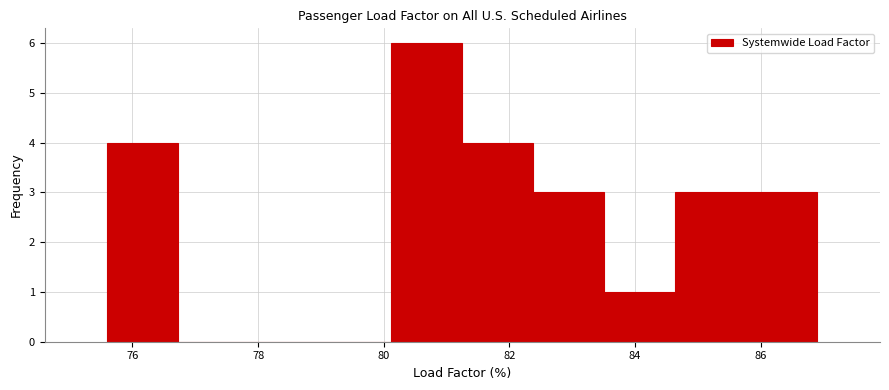

Reading left to right, transcribe this chart: for each bar, give the range it covers on the x-axis and its height. Neither the bar edges nor the heights are printed on the chart, so give them approximately, as read against the axes.

75.6 to 76.8: 4
76.8 to 77.8: 0
77.8 to 79.0: 0
79.0 to 80.2: 0
80.2 to 81.2: 6
81.2 to 82.4: 4
82.4 to 83.6: 3
83.6 to 84.6: 1
84.6 to 85.8: 3
85.8 to 87.0: 3